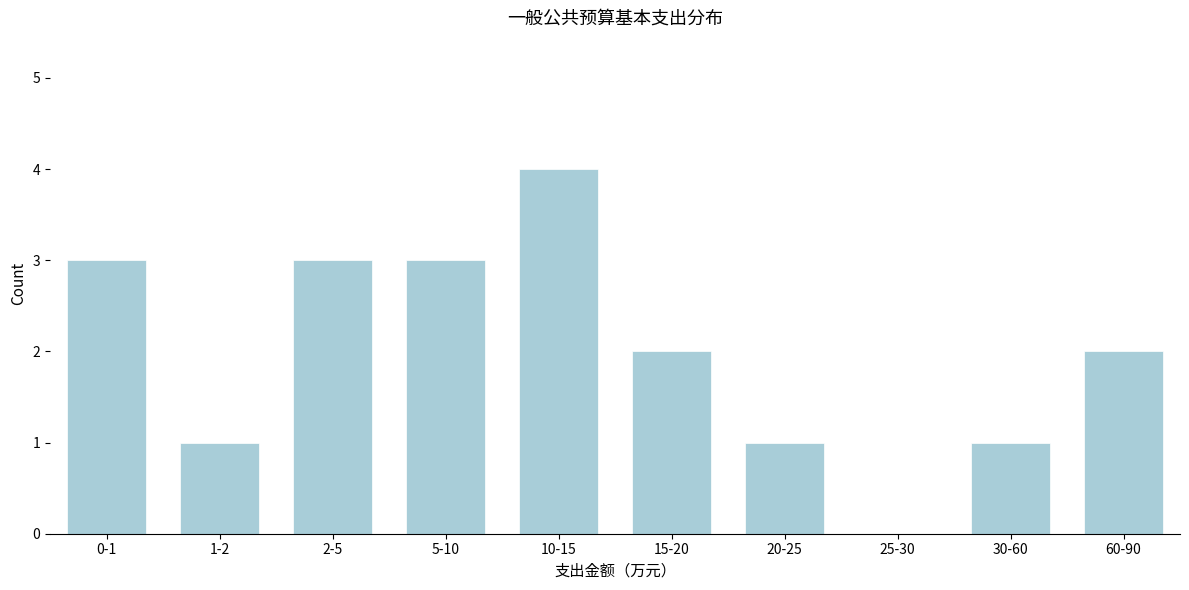

Reading left to right, list all the values displayed in this chart.

0-1=3	1-2=1	2-5=3	5-10=3	10-15=4	15-20=2	20-25=1	25-30=0	30-60=1	60-90=2